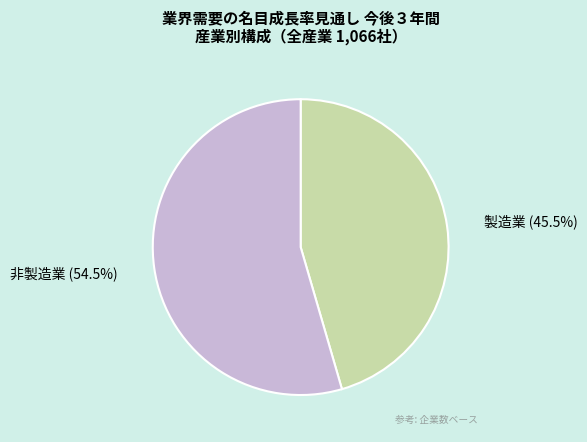

Is 製造業 the majority of the pie?

No